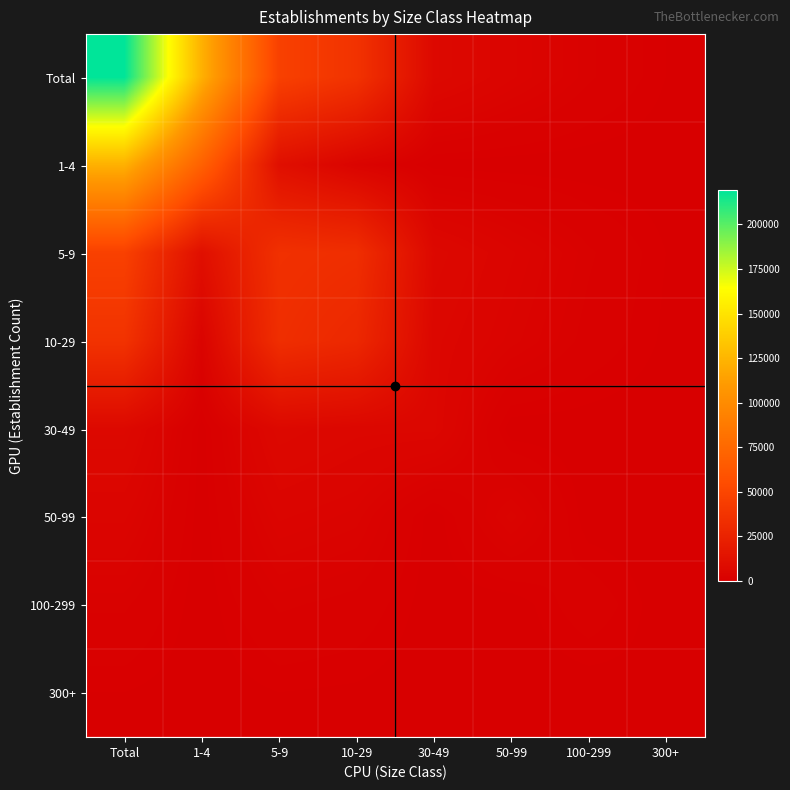

Reading right to left, list all the values displayed in this chart.

Total: 300+=422	100-299=1855	50-99=3997	30-49=6596	10-29=36539	5-9=46399	1-4=122522	Total=219212
1-4: 300+=0	100-299=7	50-99=25	30-49=105	10-29=3157	5-9=11220	1-4=69622	Total=122522
5-9: 300+=422	100-299=1848	50-99=3968	30-49=6477	10-29=33281	5-9=34954	1-4=11220	Total=46399
10-29: 300+=296	100-299=1400	50-99=3220	30-49=5362	10-29=28855	5-9=33281	1-4=3157	Total=36539
30-49: 300+=1	100-299=39	50-99=8	30-49=5314	10-29=5362	5-9=6477	1-4=105	Total=6596
50-99: 300+=0	100-299=11	50-99=3209	30-49=8	10-29=3220	5-9=3968	1-4=25	Total=3997
100-299: 300+=5	100-299=1395	50-99=11	30-49=39	10-29=1400	5-9=1848	1-4=7	Total=1855
300+: 300+=296	100-299=5	50-99=0	30-49=1	10-29=296	5-9=422	1-4=0	Total=422